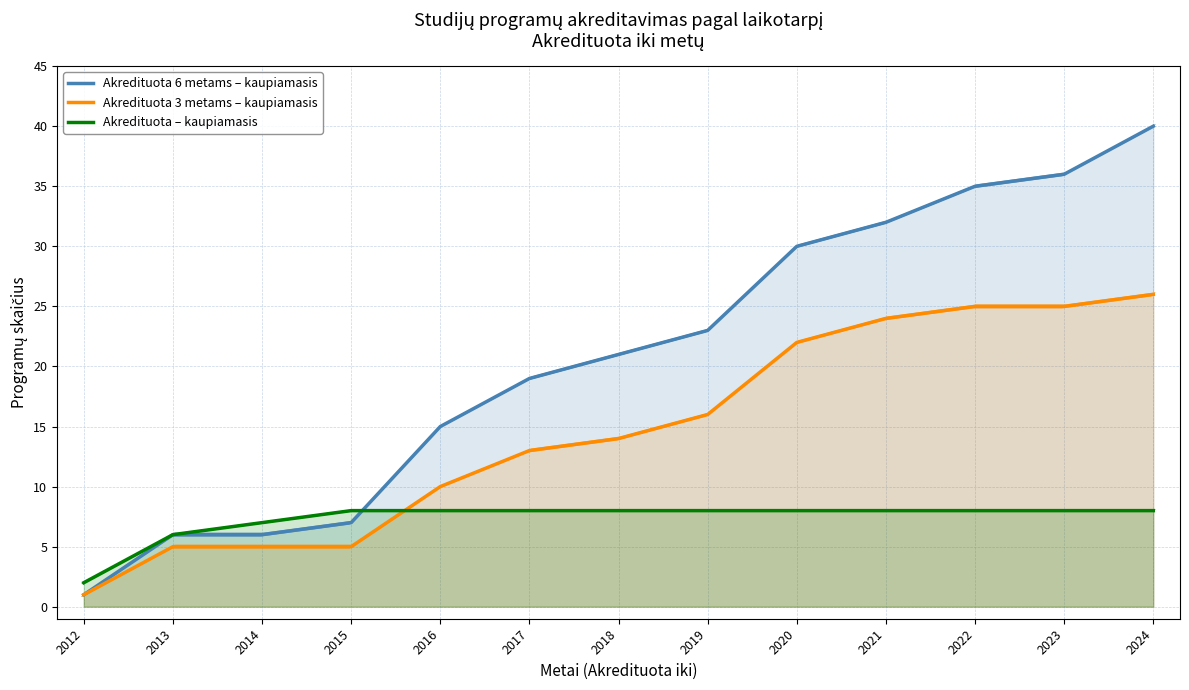

What are all the series names shown in the legend?

Akredituota 6 metams – kaupiamasis, Akredituota 3 metams – kaupiamasis, Akredituota – kaupiamasis